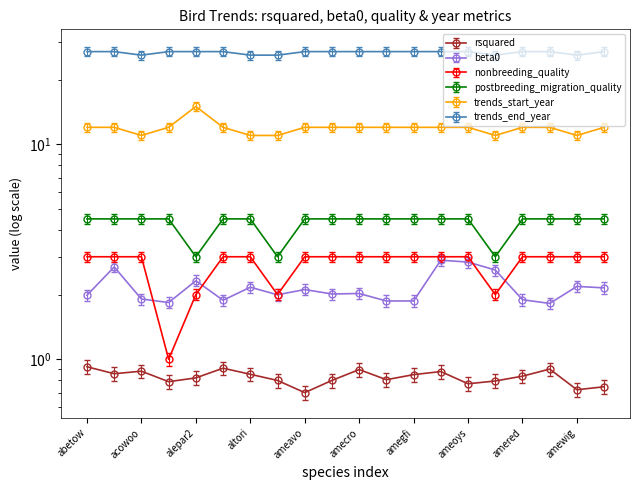

What is the approximate value of rsquared at acowoo?

0.9